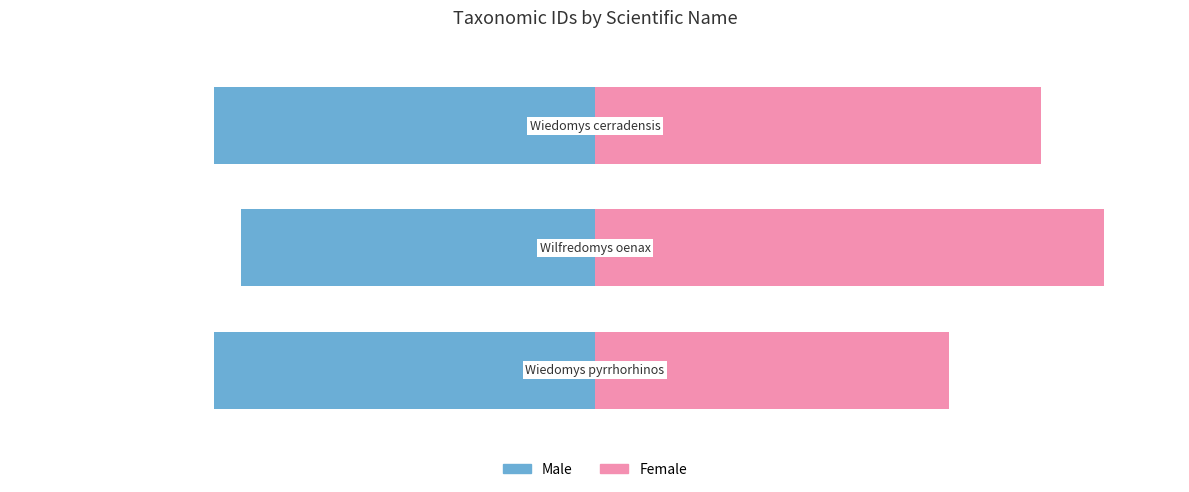

How many values in the Female series are below 87?

1